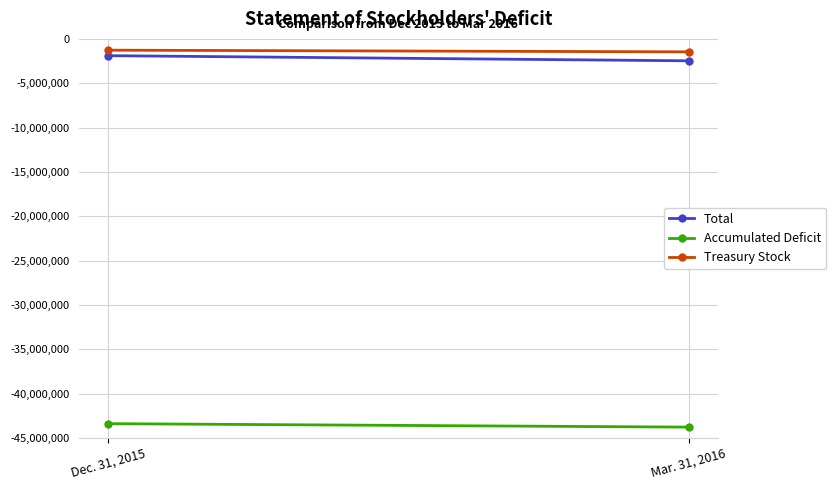

Which label corresponds to the largest value in the chart?

Dec. 31, 2015